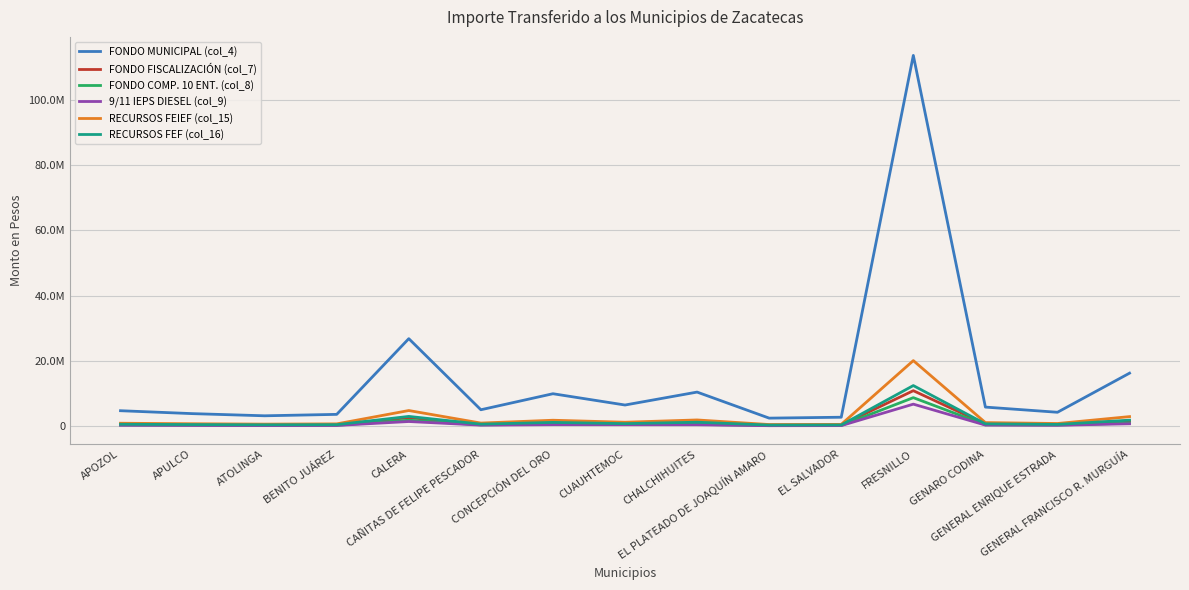

What is the smallest value displayed?

68317